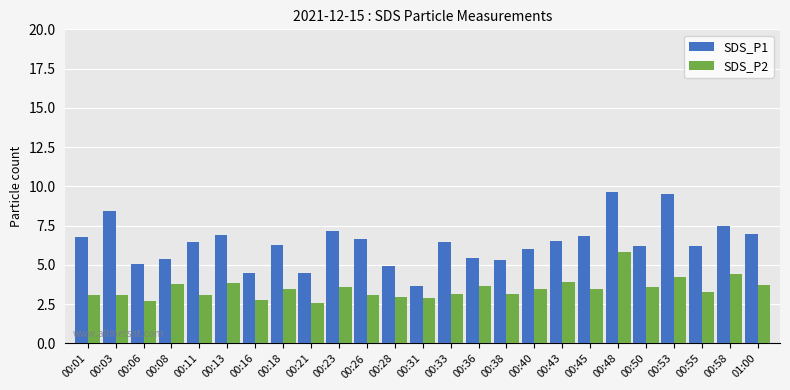

Rank the series by their maximum value, from highest to lowest.

SDS_P1, SDS_P2